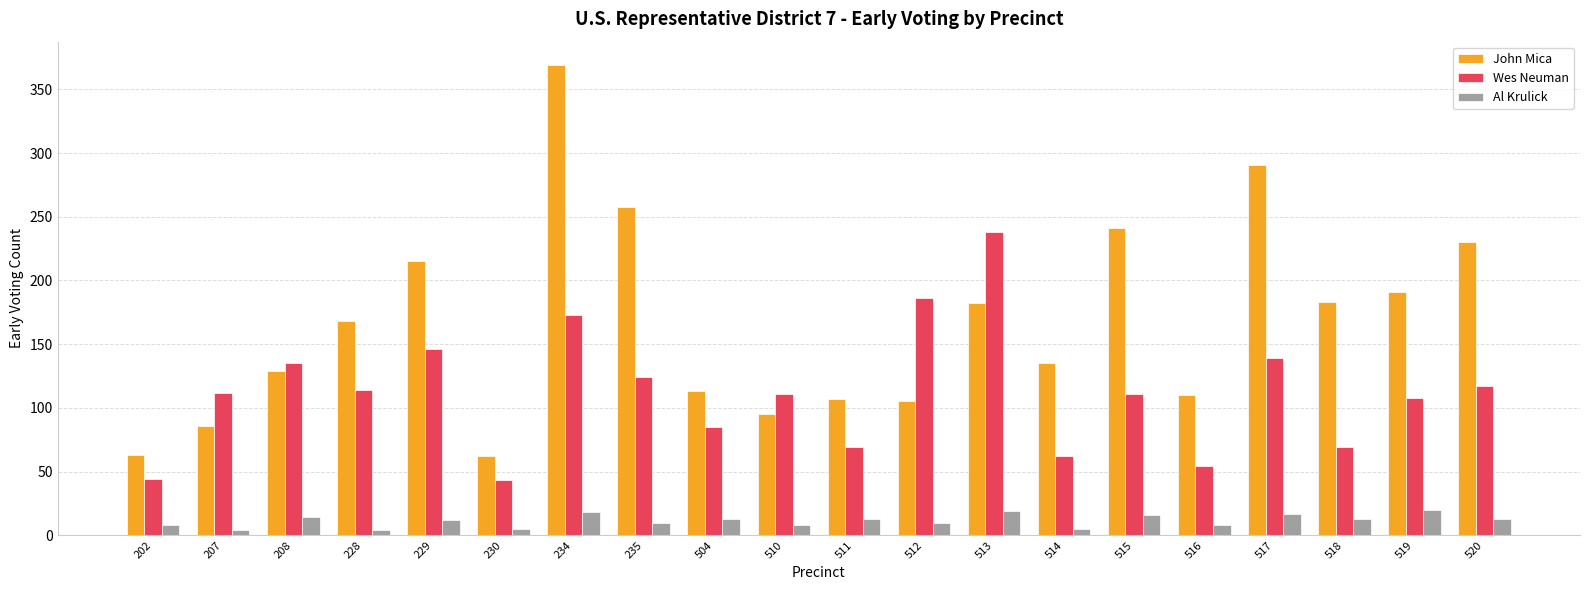

Between 228 and 517, which series saw the biggest shift?

John Mica